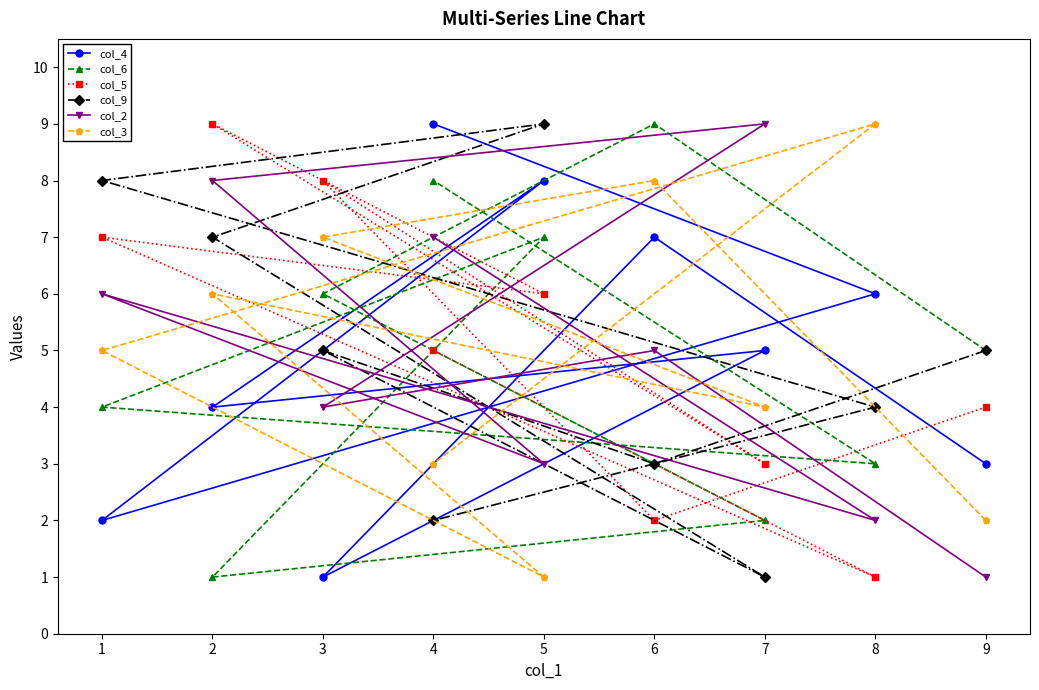

True or false: col_4 has a value of 5 at 7.

True